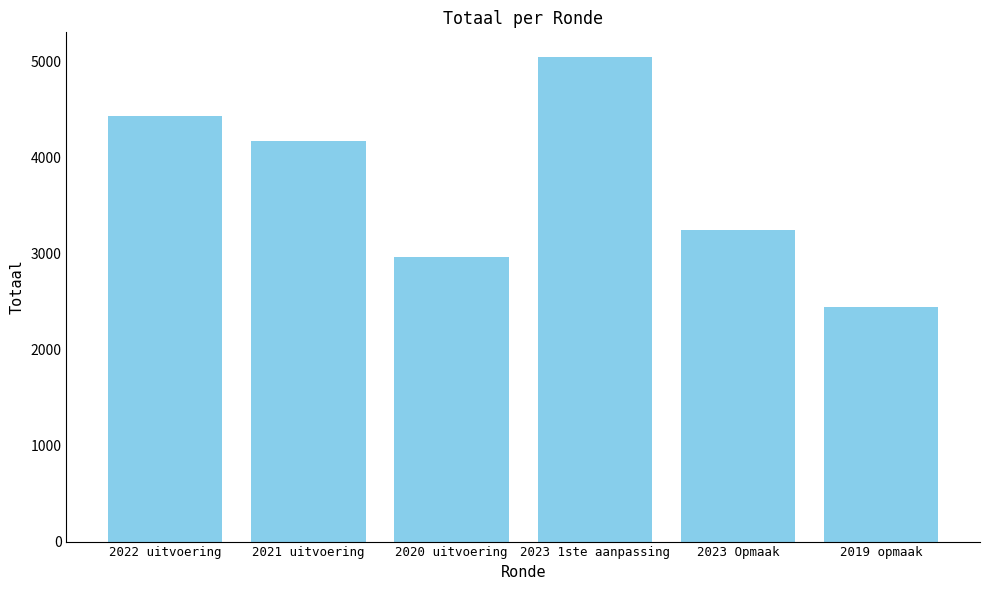

Rank the categories by value from highest to lowest.

2023 1ste aanpassing, 2022 uitvoering, 2021 uitvoering, 2023 Opmaak, 2020 uitvoering, 2019 opmaak